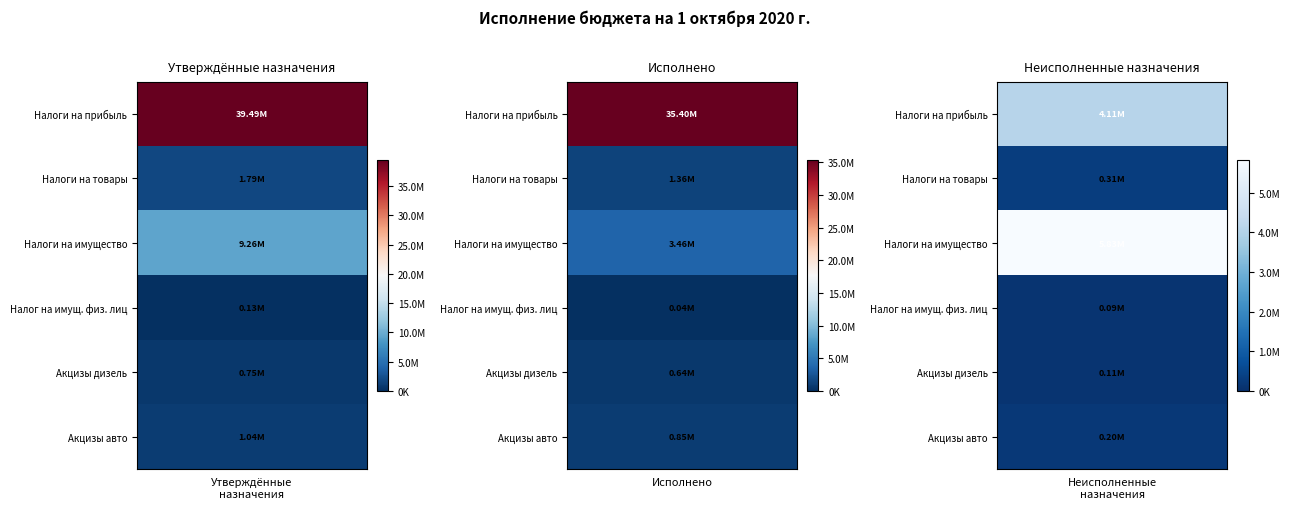

At which category does the chart reach its peak across all series?

Утвержденные